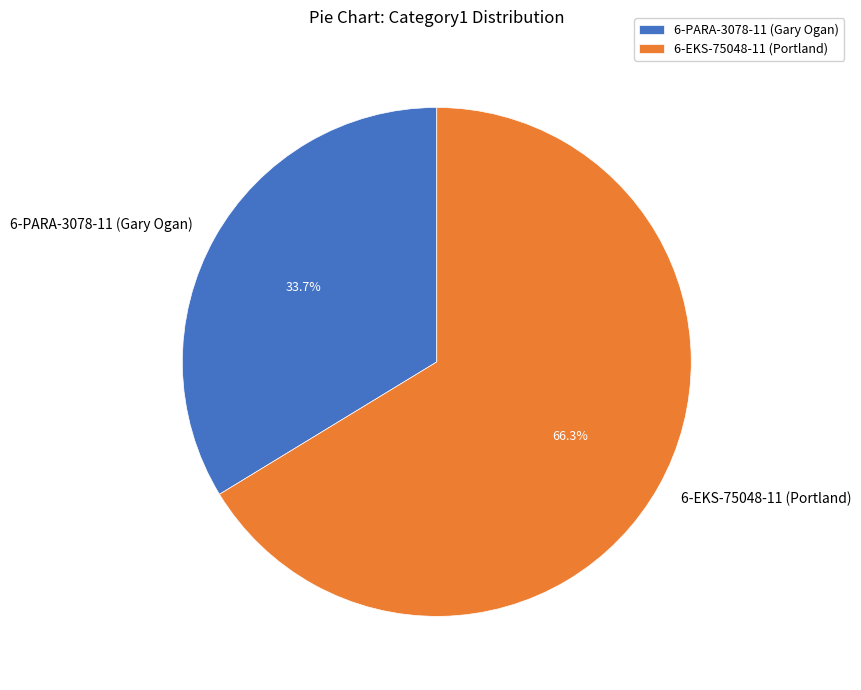

Between 6-PARA-3078-11 (Gary Ogan) and 6-EKS-75048-11 (Portland), which is larger?

6-EKS-75048-11 (Portland)